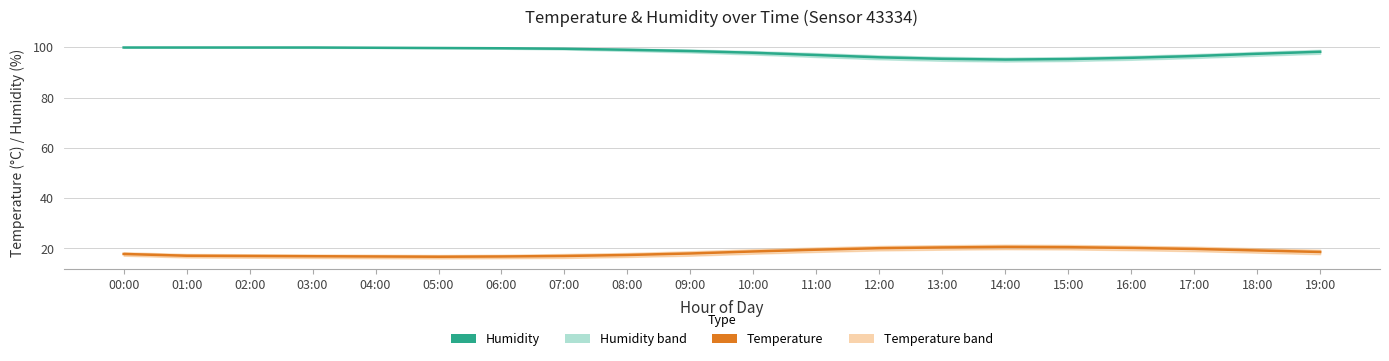

Which series changed the most between 01:00 and 06:00?

Humidity